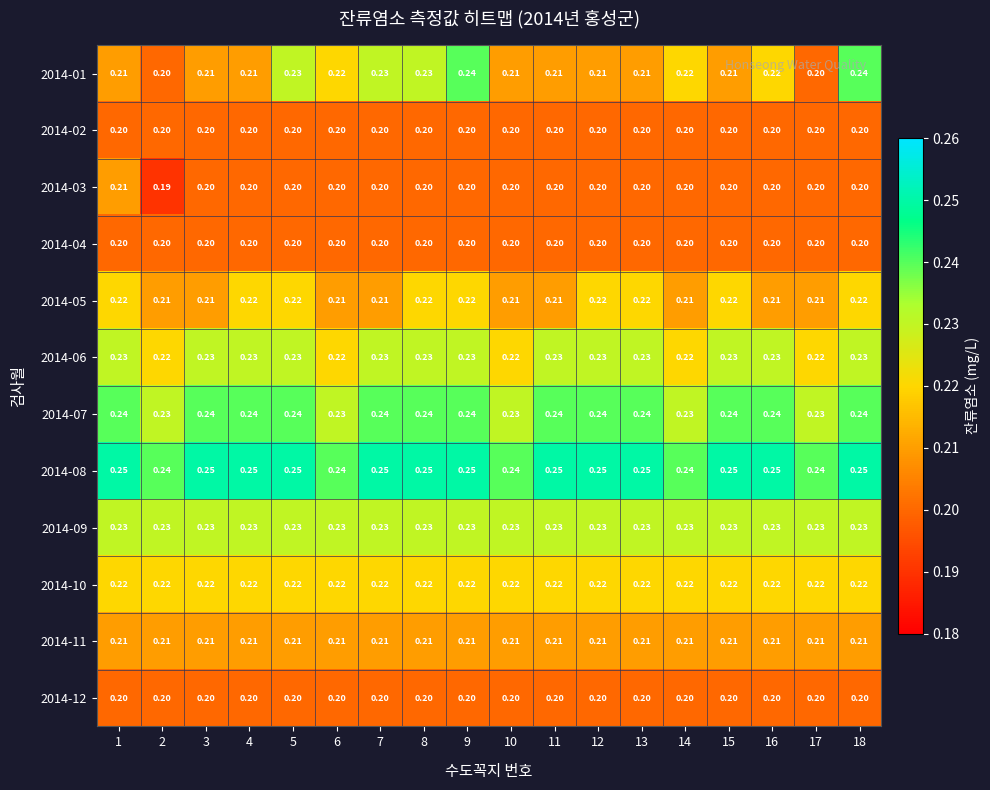

Which series has the largest total across all categories?

2014-08